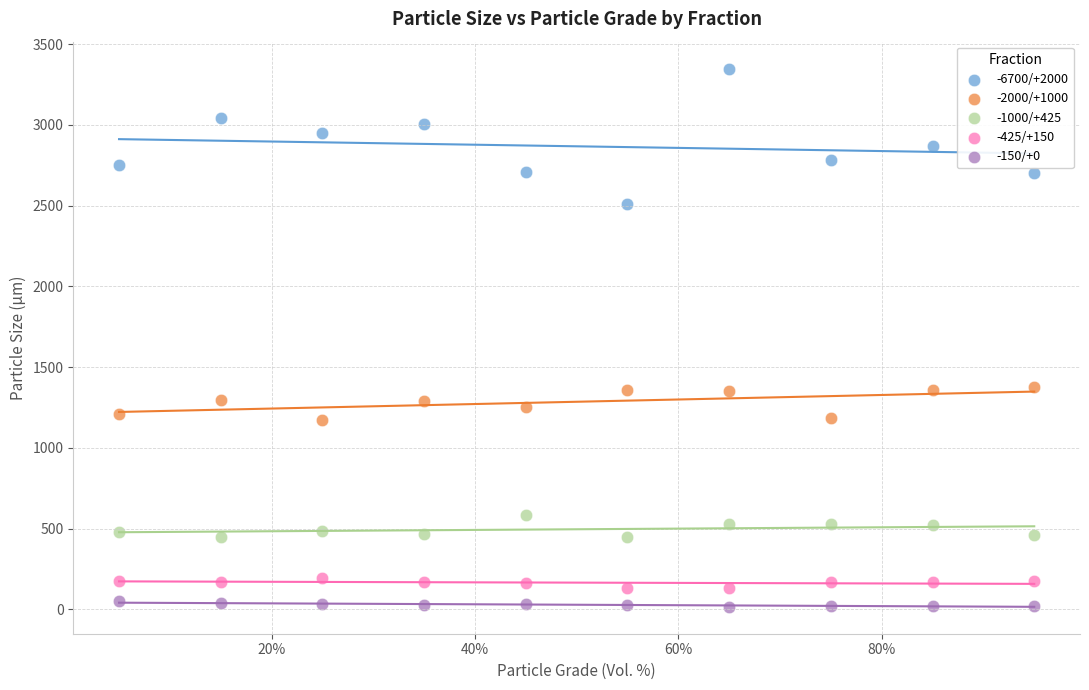

Across all data points, what is the range of Y values (max minus min)?

3331.6